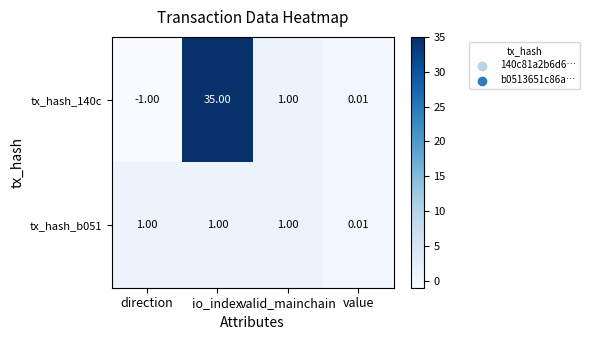

At which category is the sum across all series the highest?

io_index